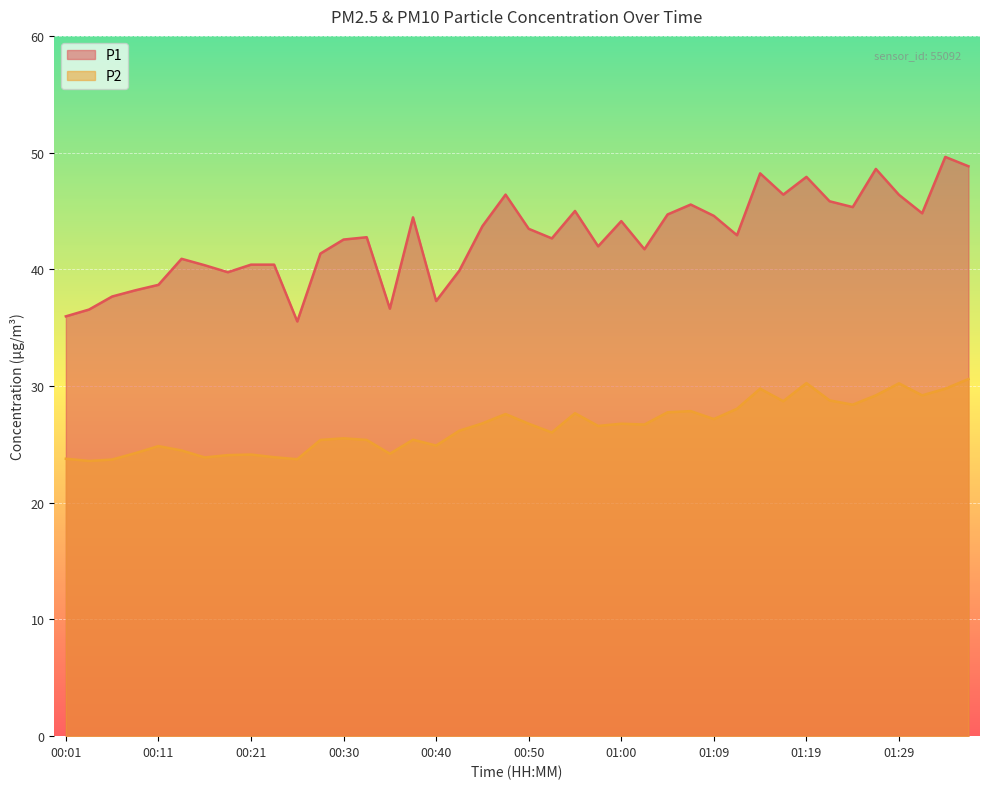

True or false: P2 and P1 intersect in this chart.

False